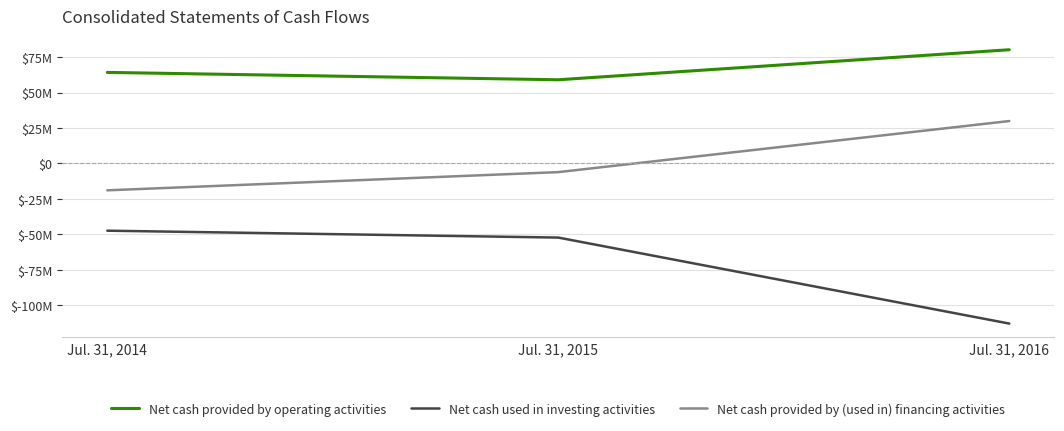

Is this an area chart (filled region under the line)?

No